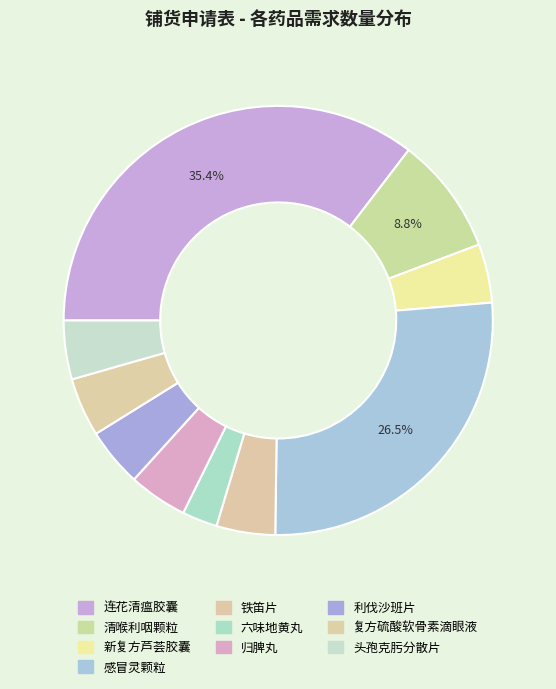

What is the smallest slice in the pie chart?

六味地黄丸